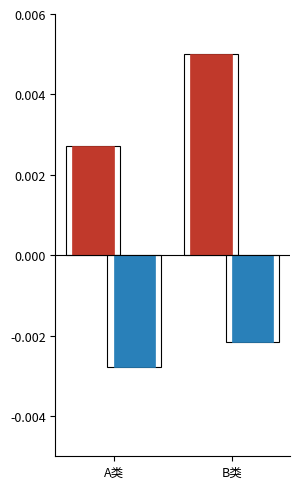

List the labels in order of 男 (保障金额均值) value, smallest first.

A类, B类